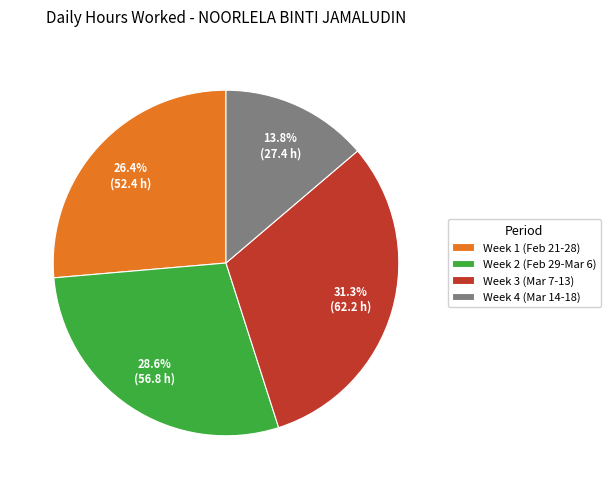

Approximately how many times larger is the value at Week 2 (Feb 29-Mar 6) compared to Week 4 (Mar 14-18)?

2.1